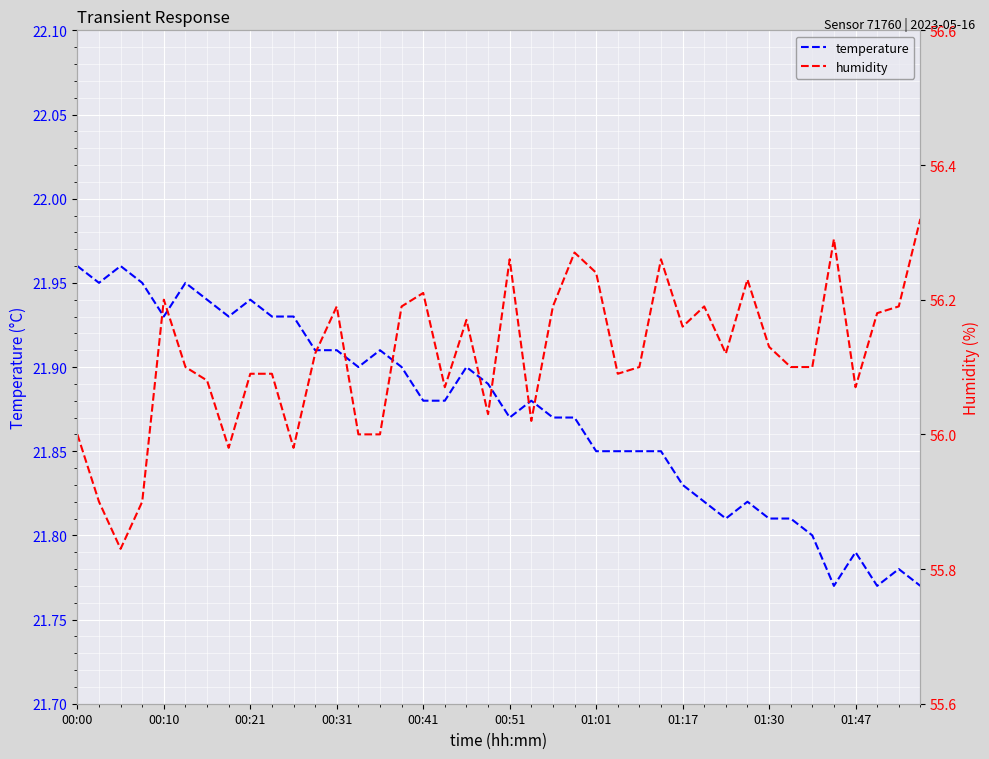

Where is humidity nearest to the value 56?

00:00